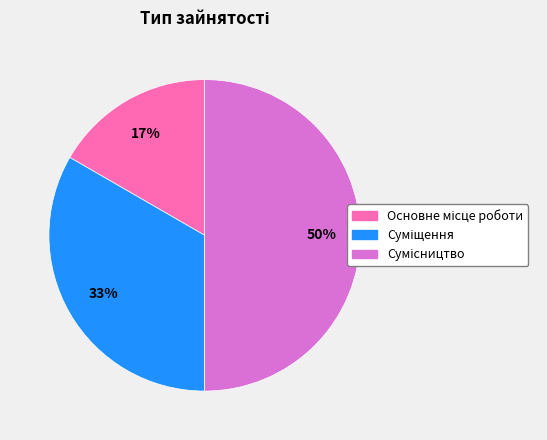

To the nearest percent, what is the average slice percentage?

33%